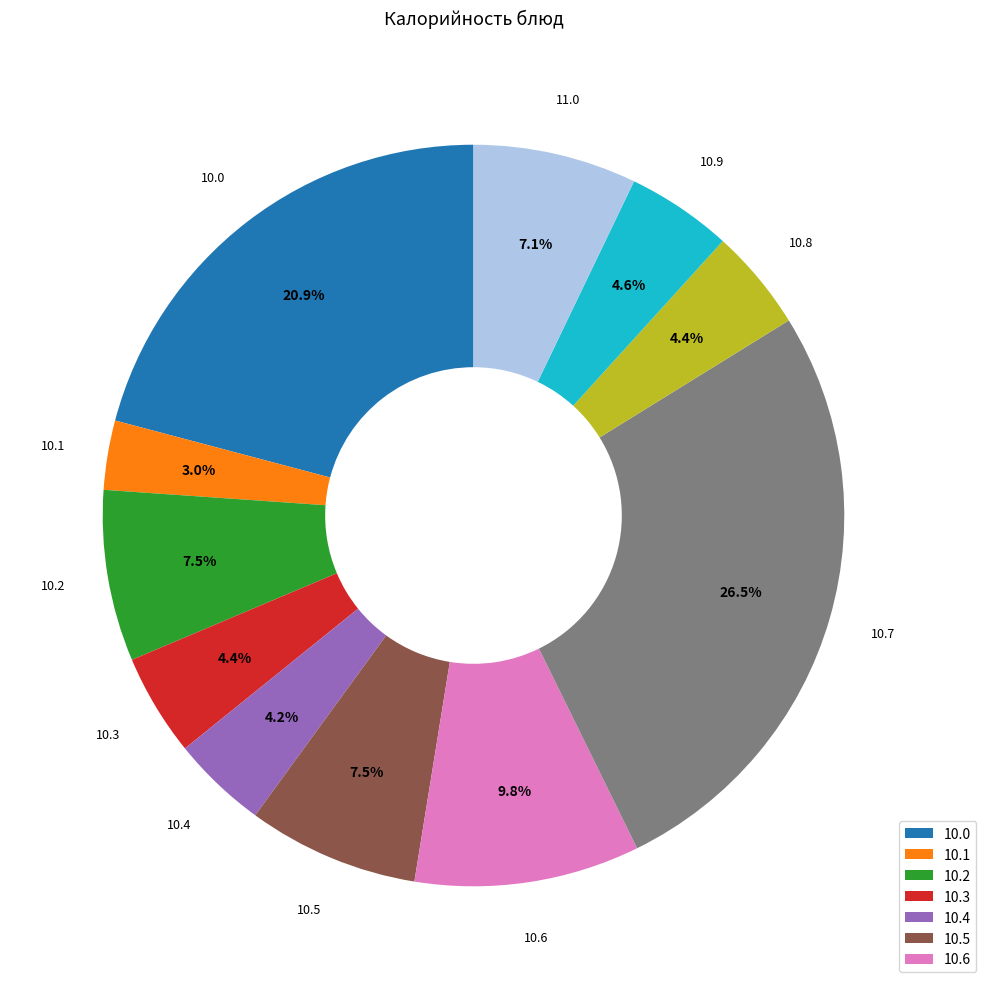

Does any single category account for the majority?

No